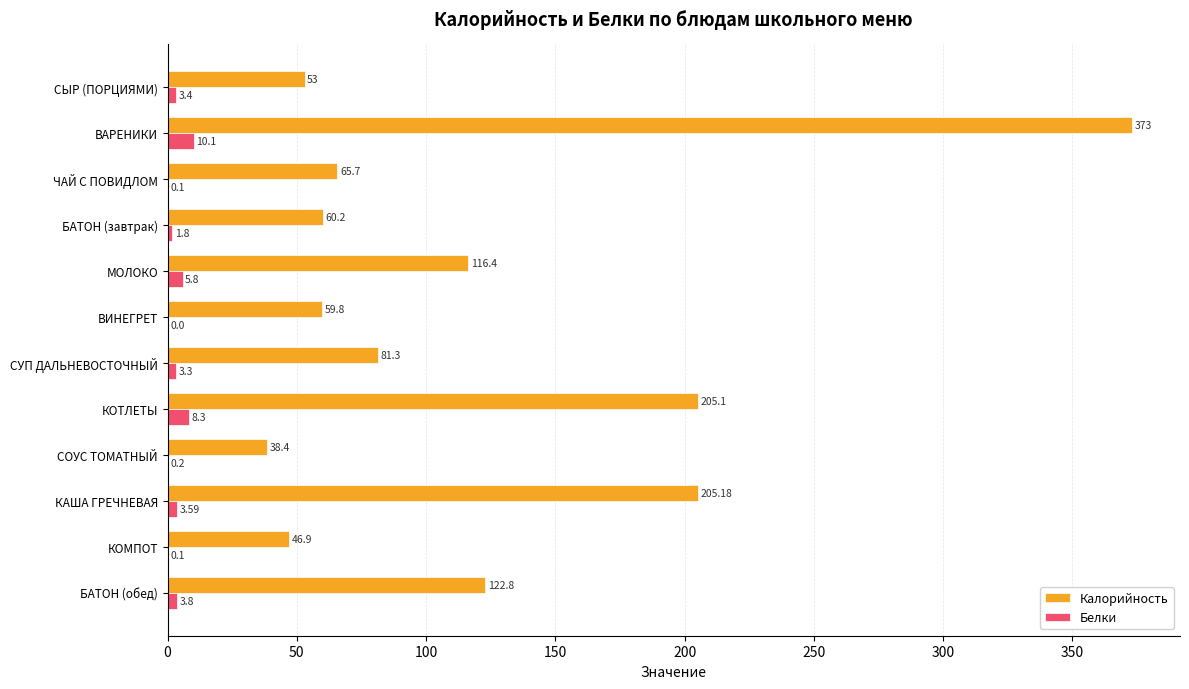

Where is Белки nearest to the value 5?

МОЛОКО